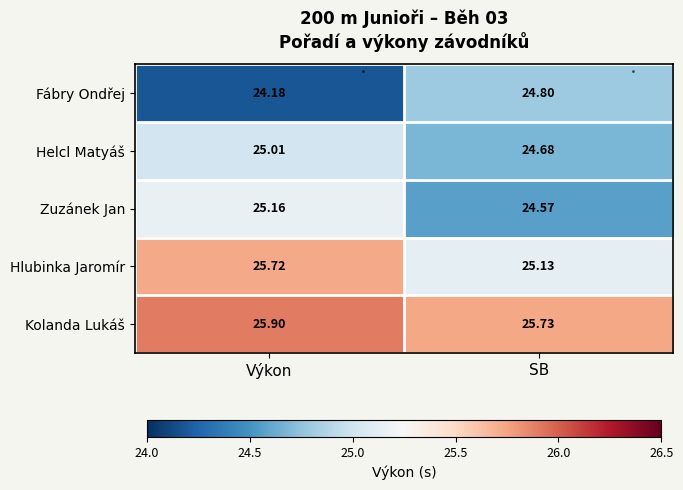

At which label does Fábry Ondřej reach its minimum?

Výkon